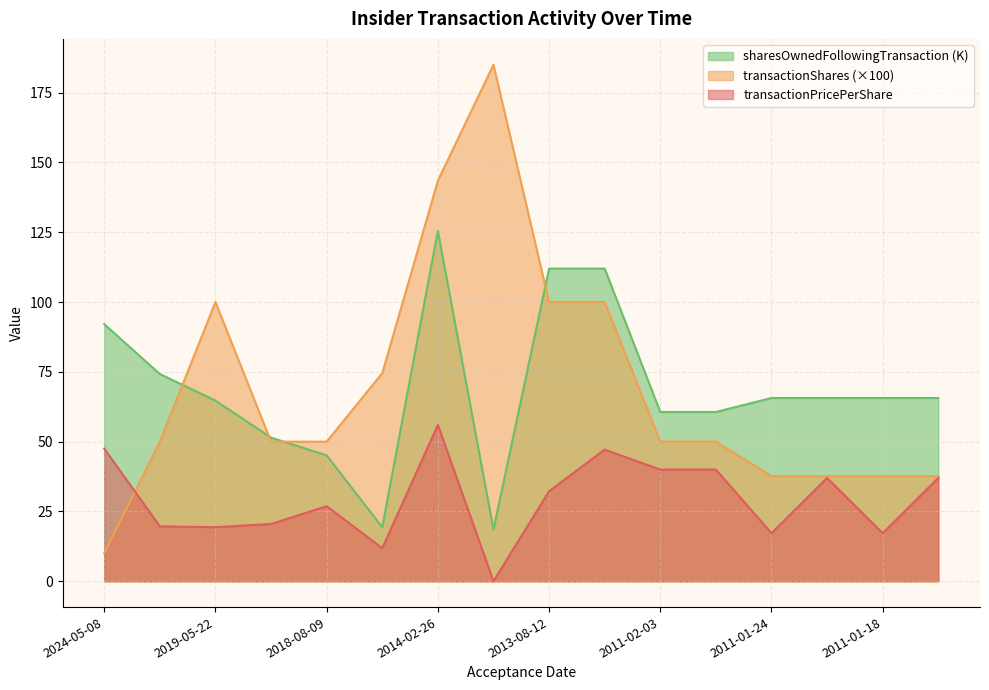

What is the label of the 8th point from the left?

2014-02-25